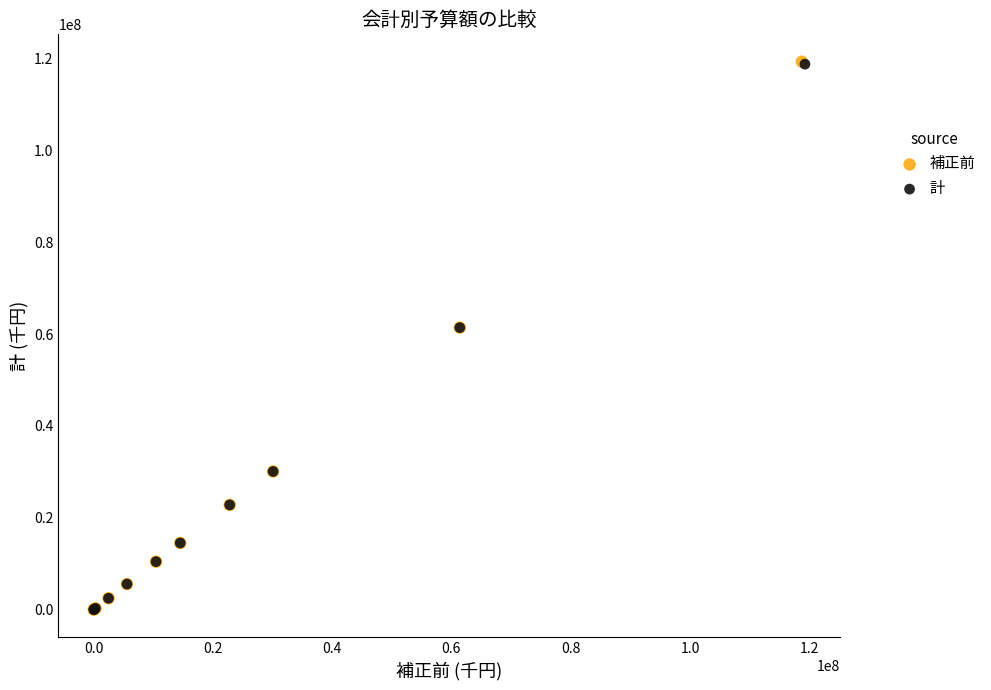

Which series has the largest Y range (max minus min)?

補正前